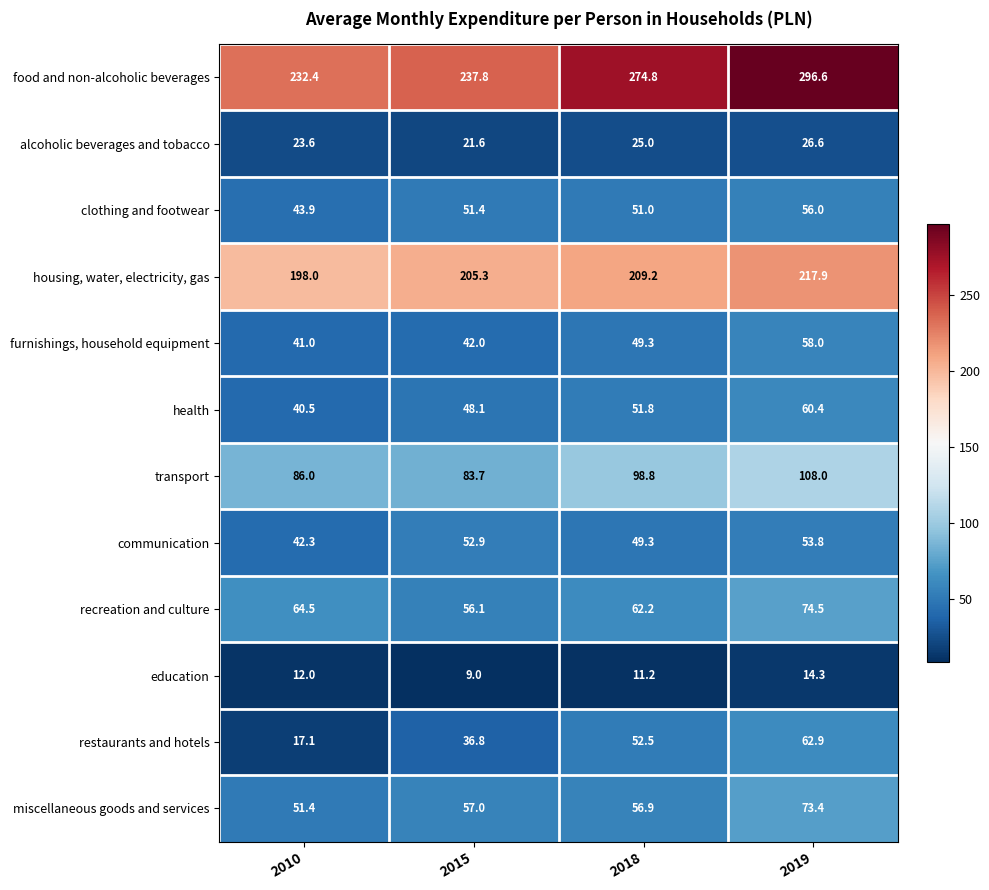

Count the number of data series in this chart.

12